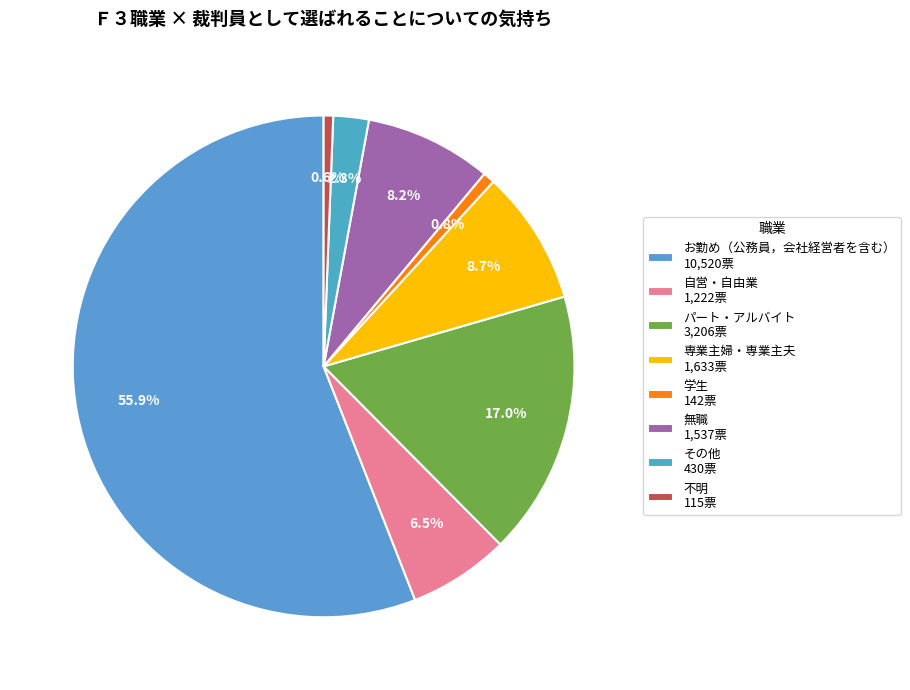

Which has a higher value, 自営・自由業 or 無職?

無職